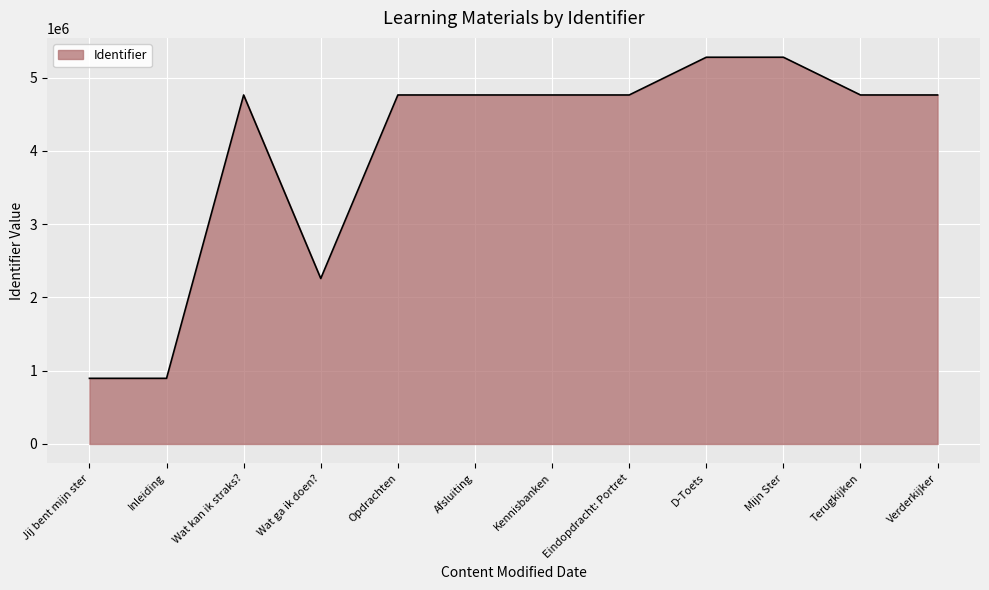

At which label is the value closest to 3087758?

Wat ga ik doen?